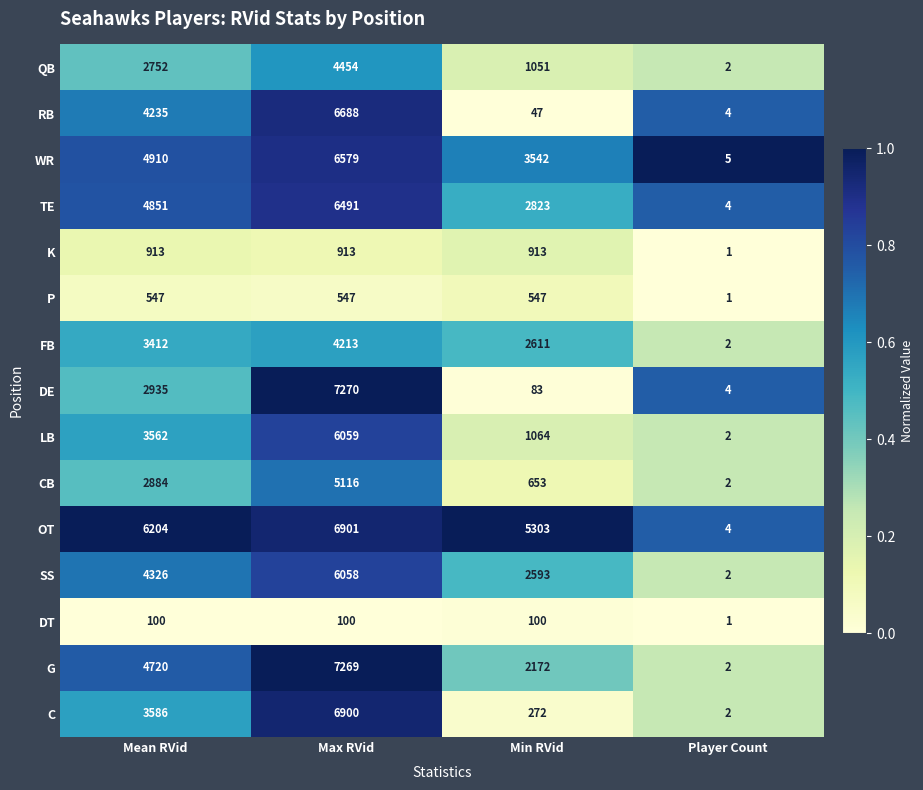

Which label corresponds to the smallest value in the chart?

Player Count